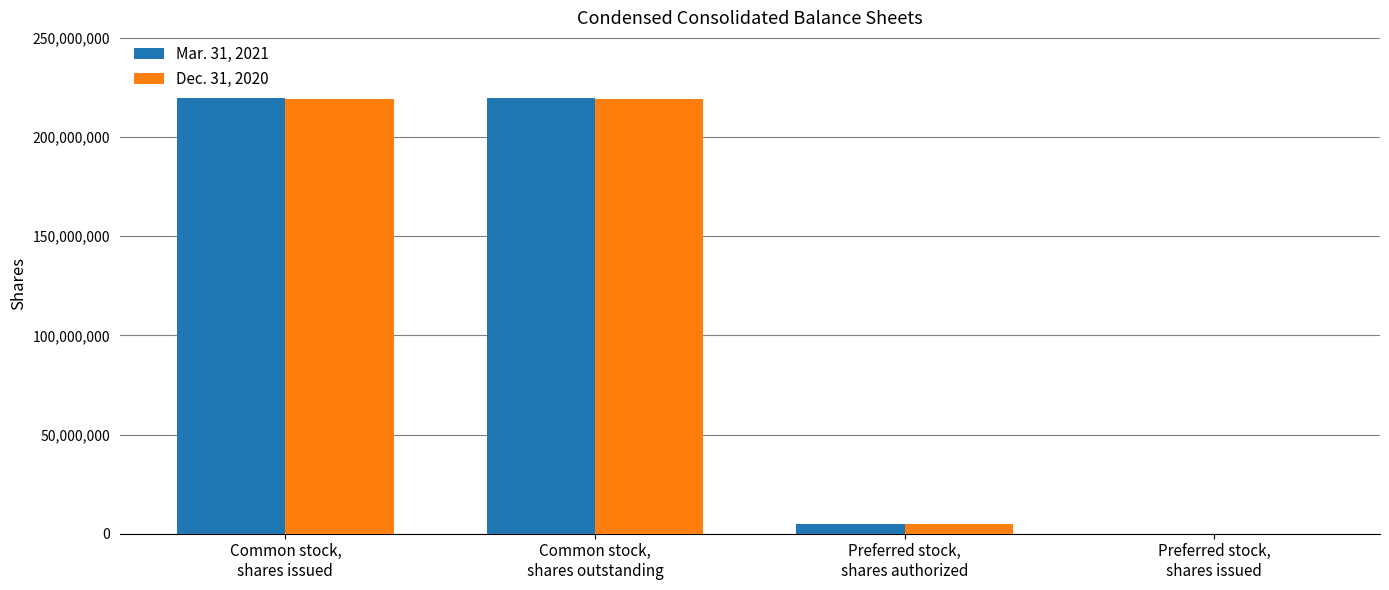

What is the total value across all series at Common stock,
shares issued?

439369527